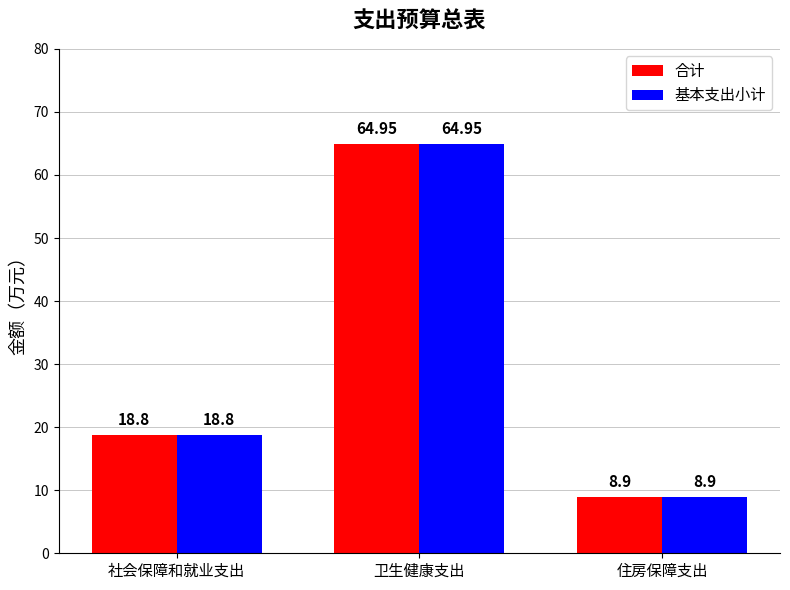

What is the average value of the 合计 series?

30.9